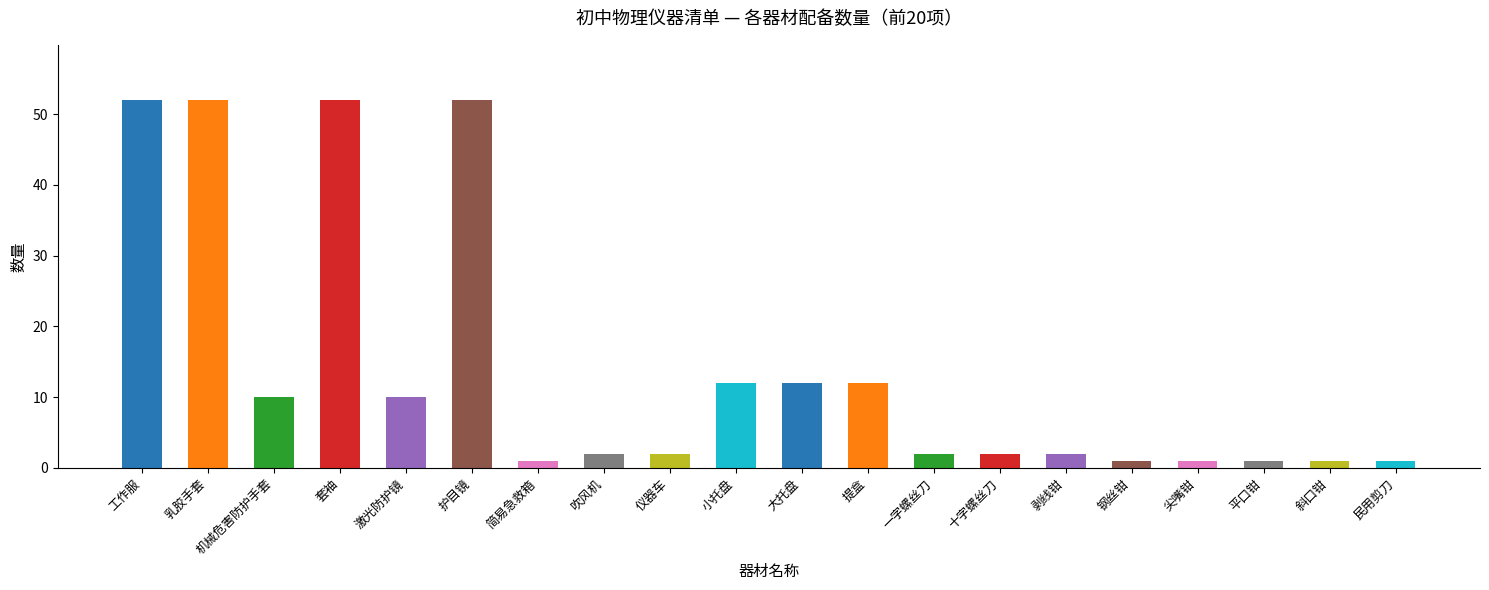

What is the difference between the maximum and second lowest values?

51